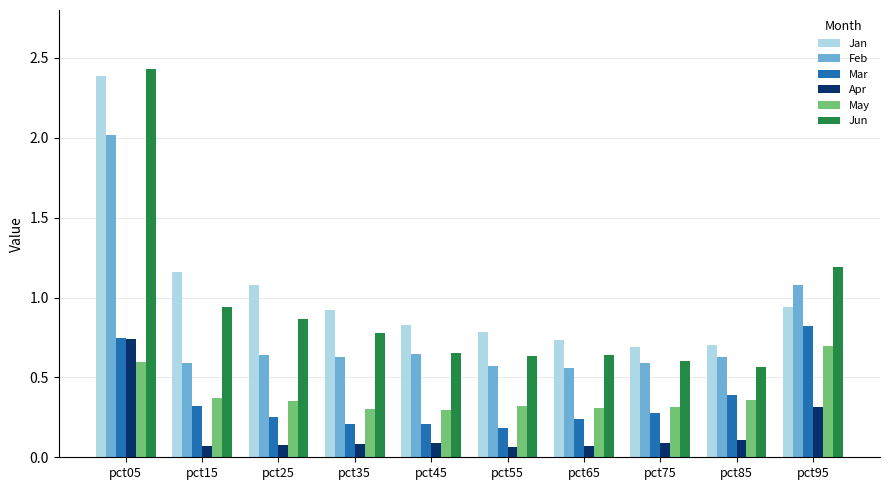

Where is Jun nearest to the value 1?

pct15